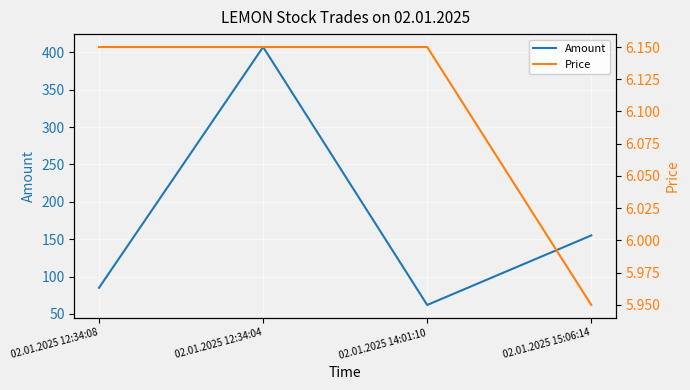

At which label is Price closest to 6?

02.01.2025 15:06:14